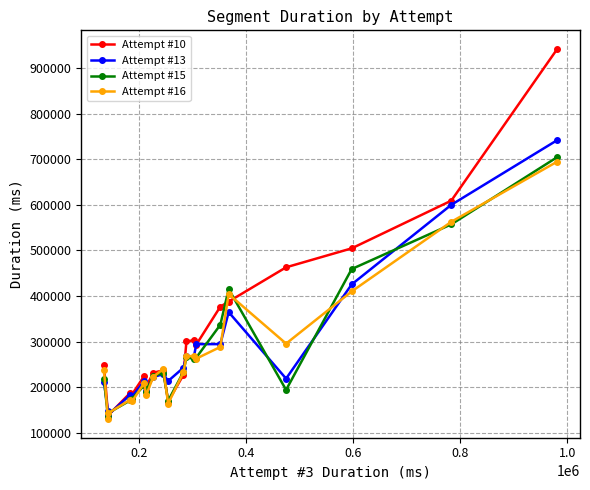

Which series has the largest range (max minus min)?

Attempt #10